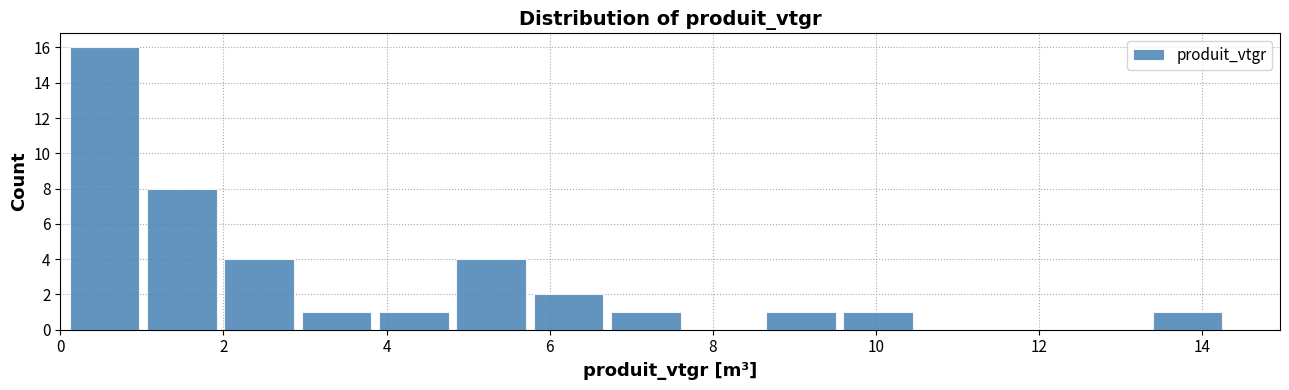

What is the height of the bar covering 8.6 to 9.6 on the x-axis? Neither the bar edges nor the heights are printed on the chart, so give them approximately, as read against the axes.

1